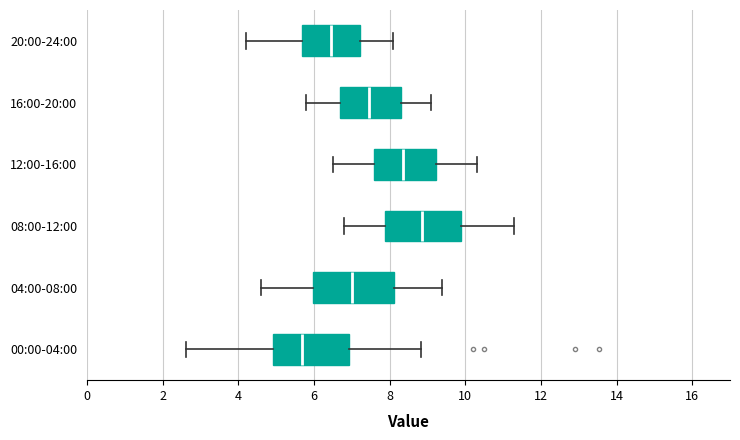

Where is the left edge of the box for 08:00-12:00 on the x-axis? The values are not printed on the chart, so give them approximately, as read against the axis.

7.8